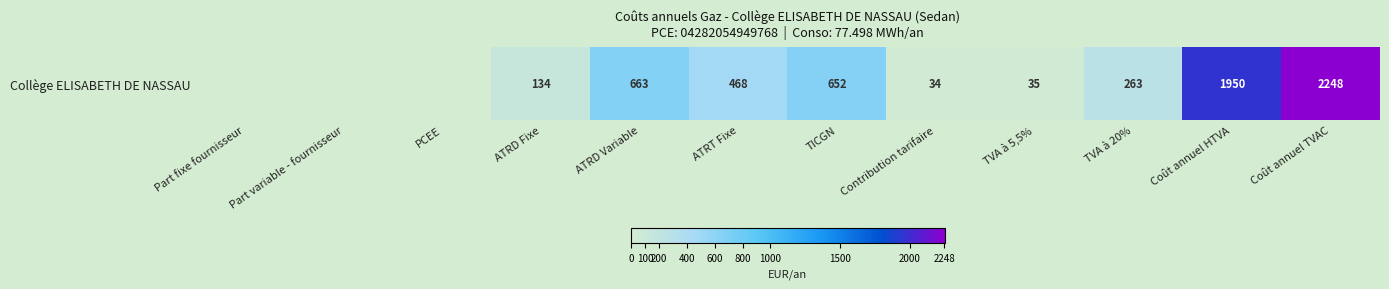

What is the change in value from Part fixe fournisseur to ATRD Fixe?

+133.6